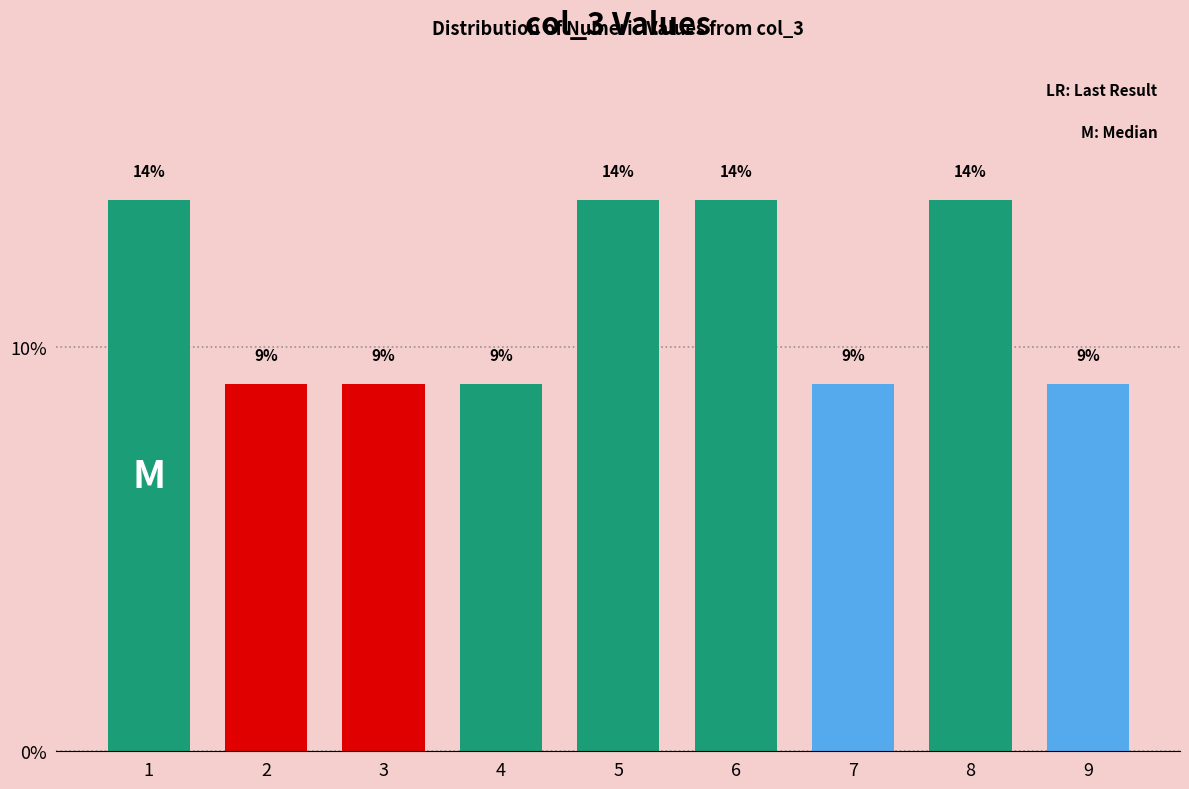

How many bars are there in total?

9